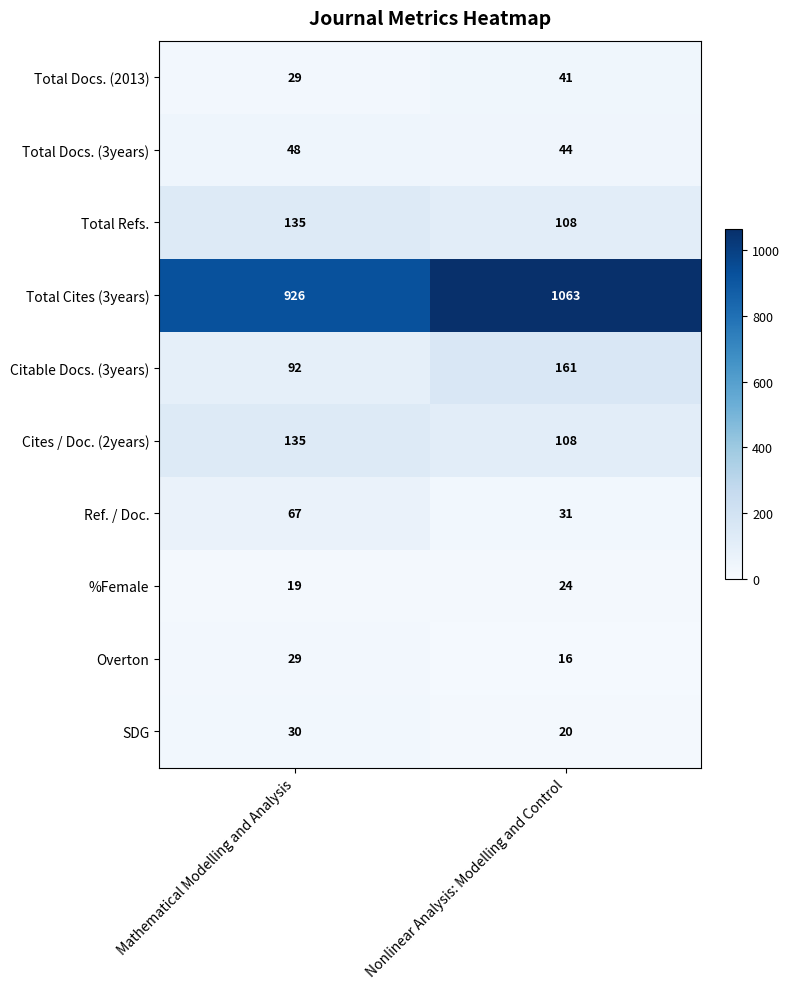

Which series has the widest spread of values?

Total Cites (3years)